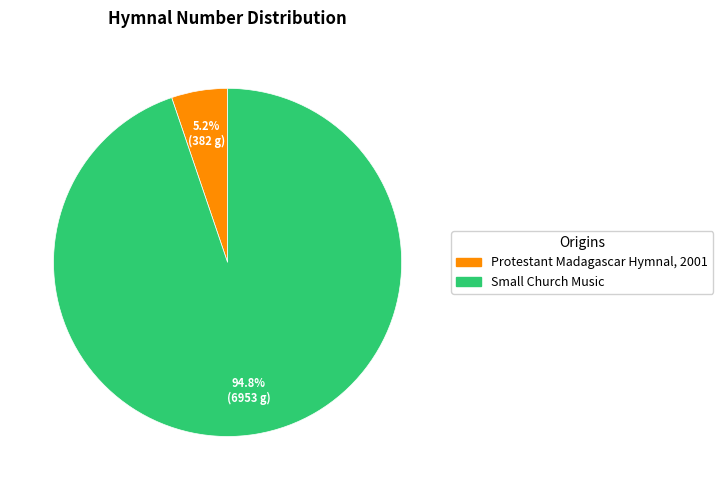

Which slice is the largest?

Small Church Music